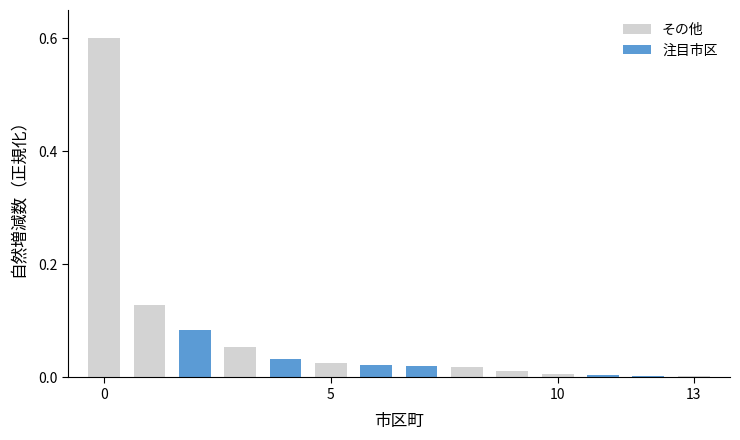

Rank the series at 11 from lowest to highest value.

その他, 注目市区